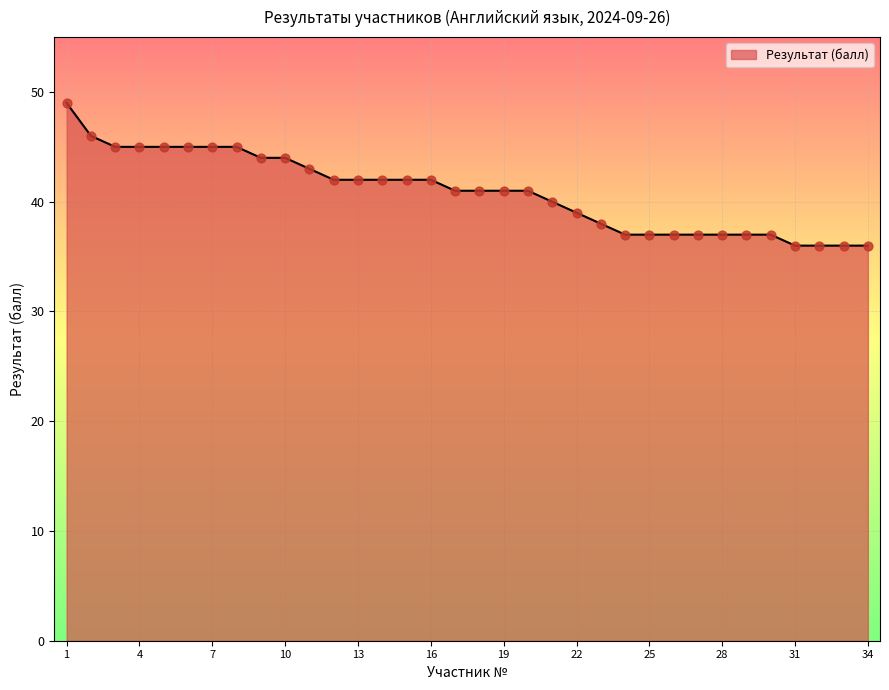

What is the greatest value displayed?

49